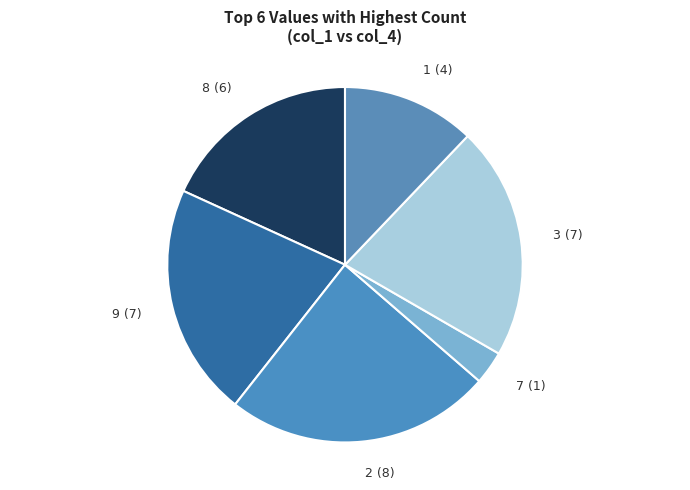

Is it true that 3 is 35% of the pie?

False